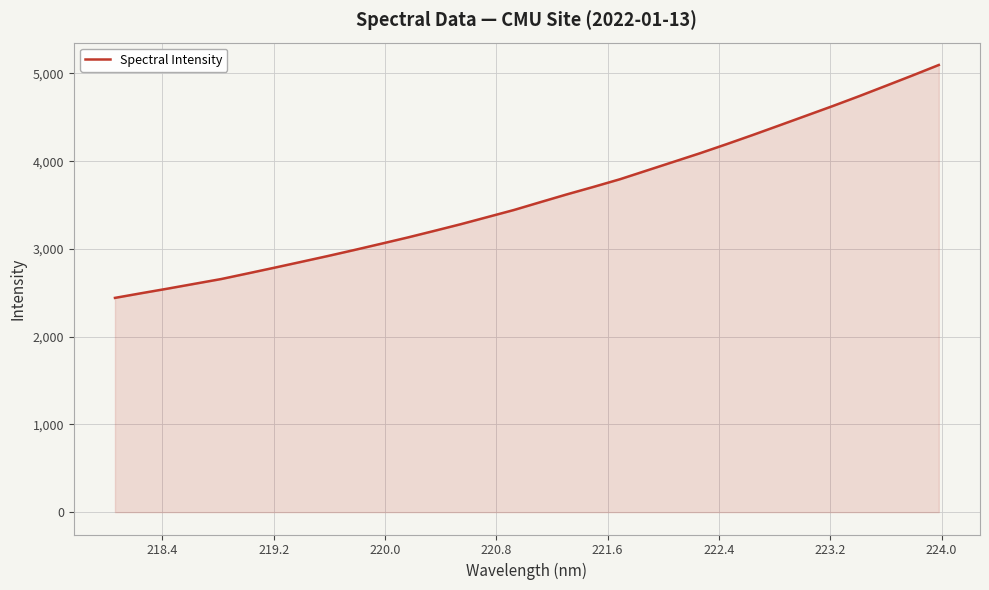

What is the difference between the maximum and minimum values?

2654.6